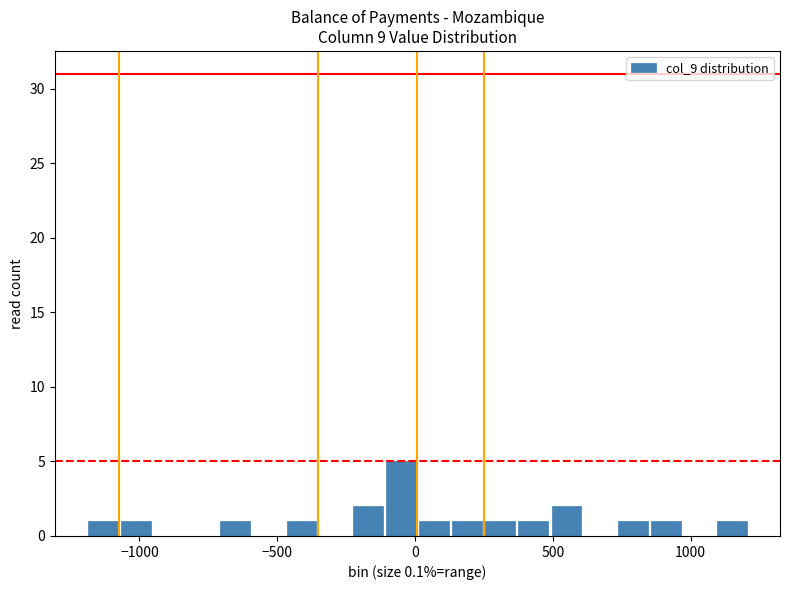

Read against the x-axis, roughly where is the centre of the tallest bar?

-50